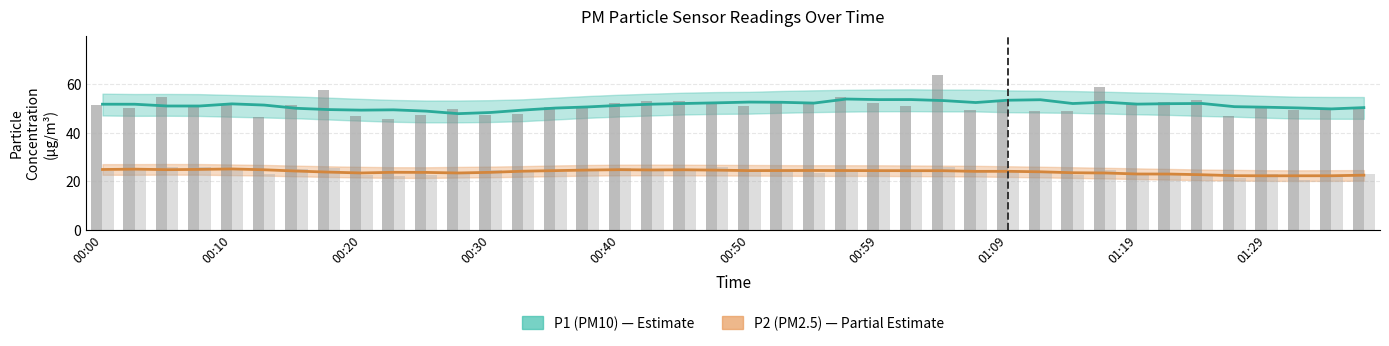

What is the value of the P2 bar at the 13th from the left?

24.9